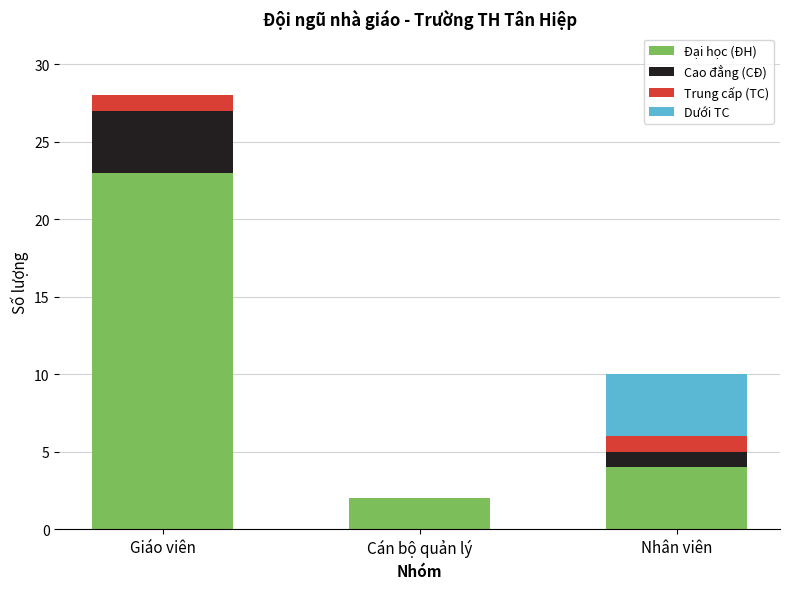

What is the sum of all Đại học (ĐH) values?

29